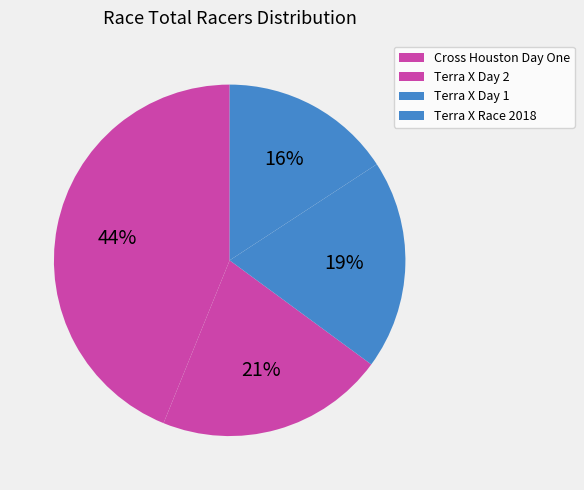

Does any single category account for the majority?

No